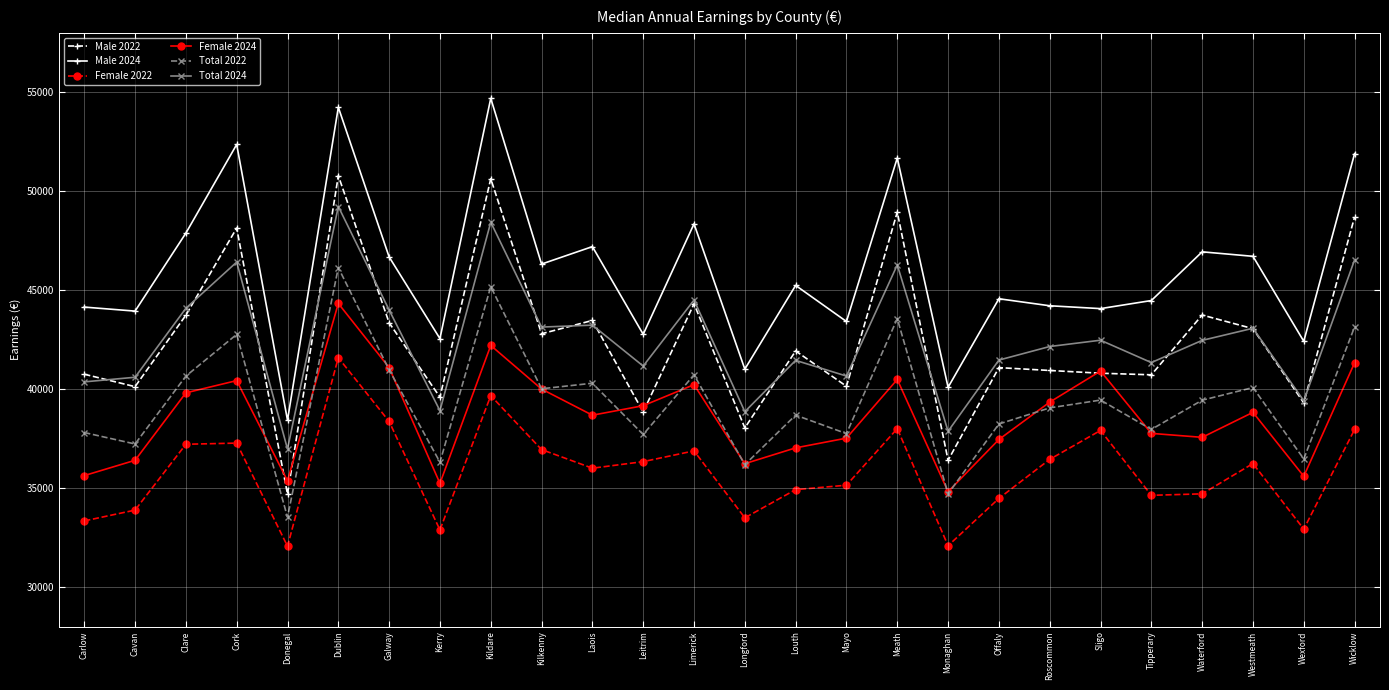

What is the value of the Female 2022 point at the 16th from the left?

35141